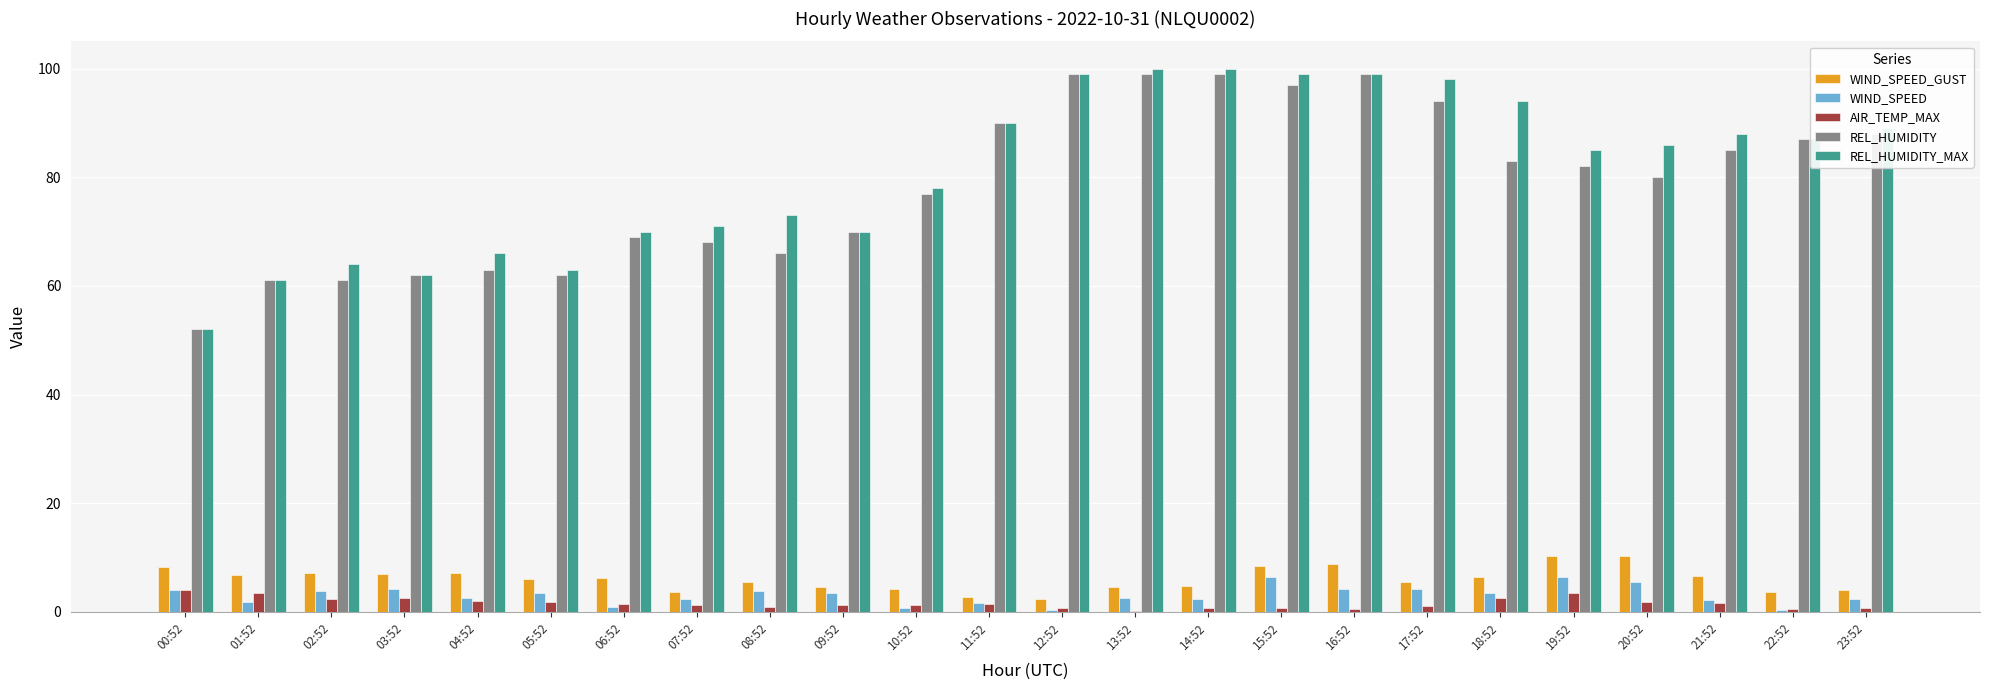

Does the chart contain stacked bars?

No